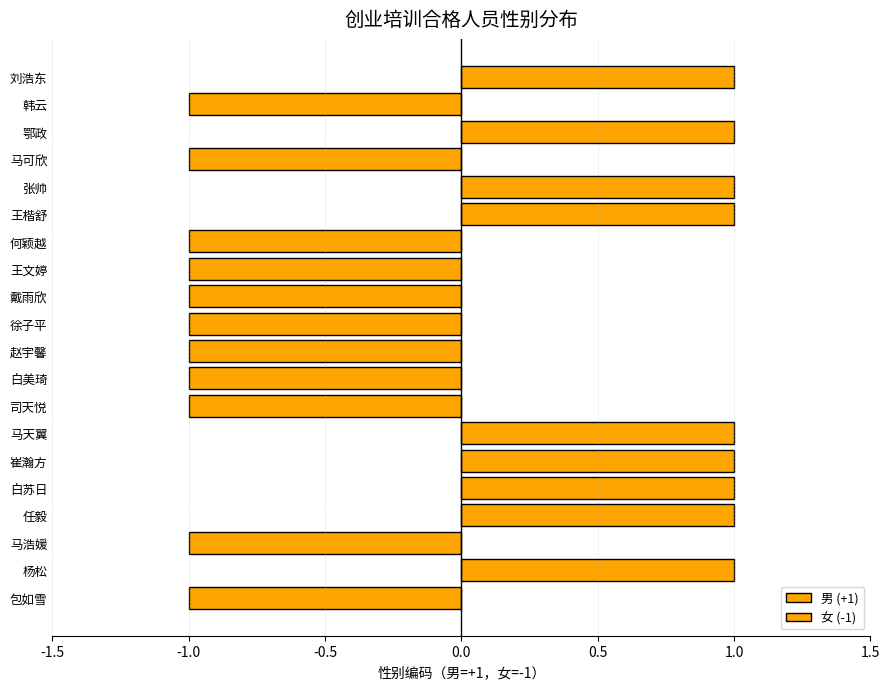

Between 马可欣 and 白苏日, which is larger?

白苏日